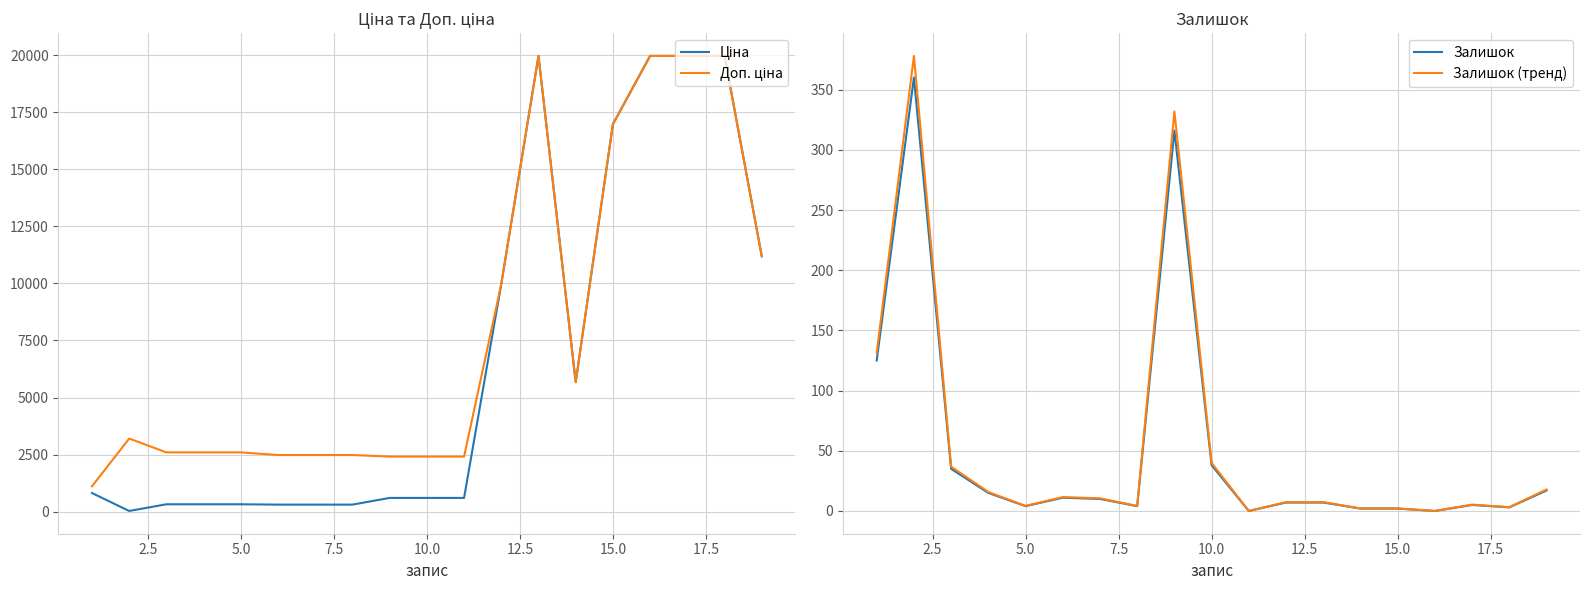

What is the difference between the second highest and second lowest values in the Залишок series?

316.0